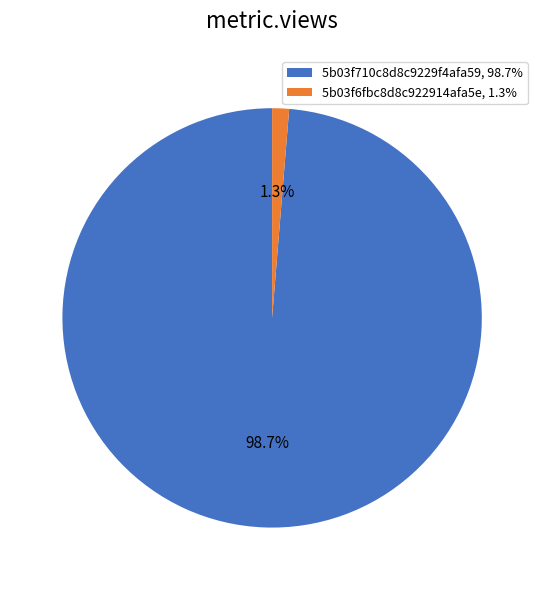

What is the smallest slice in the pie chart?

5b03f6fbc8d8c922914afa5e, 1.3%